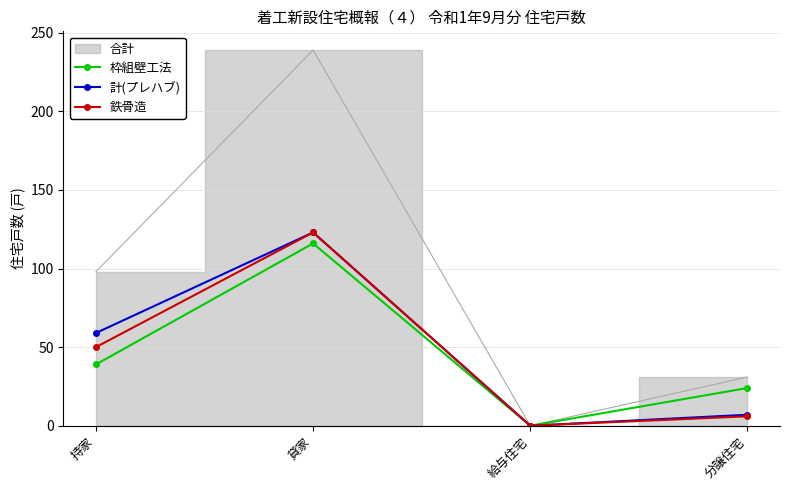

What is the difference between the maximum and minimum values in the 枠組壁工法 series?

116